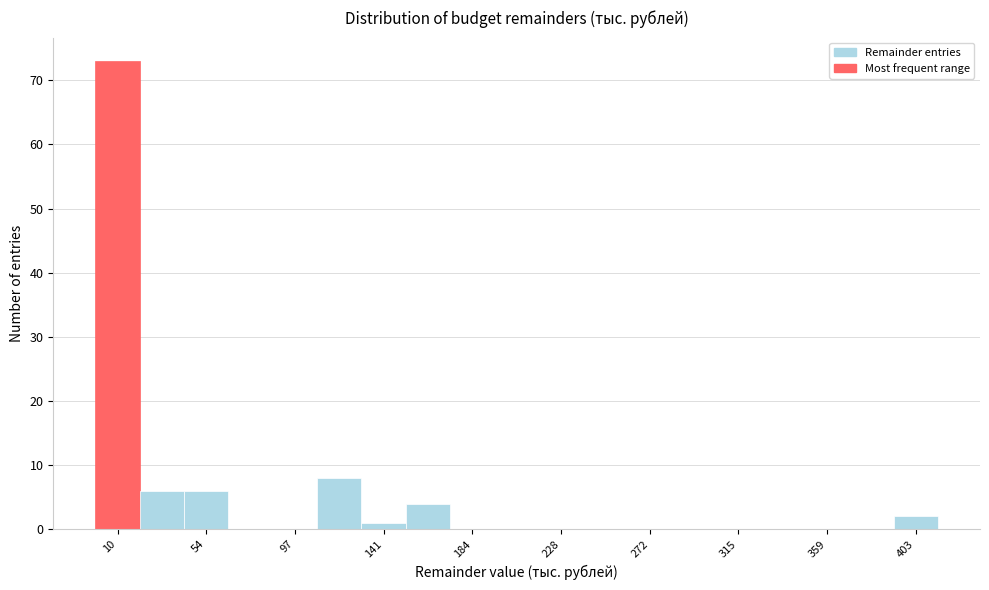

Reading left to right, list every bar in this chart as the range it spans on the x-axis followed by its height. Neither the bar edges nor the heights are printed on the chart, so give them approximately, as read against the axes.

0 to 20: 73
20 to 45: 6
45 to 65: 6
65 to 85: 0
85 to 110: 0
110 to 130: 8
130 to 150: 1
150 to 175: 4
175 to 195: 0
195 to 215: 0
215 to 240: 0
240 to 260: 0
260 to 285: 0
285 to 305: 0
305 to 325: 0
325 to 350: 0
350 to 370: 0
370 to 390: 0
390 to 415: 2